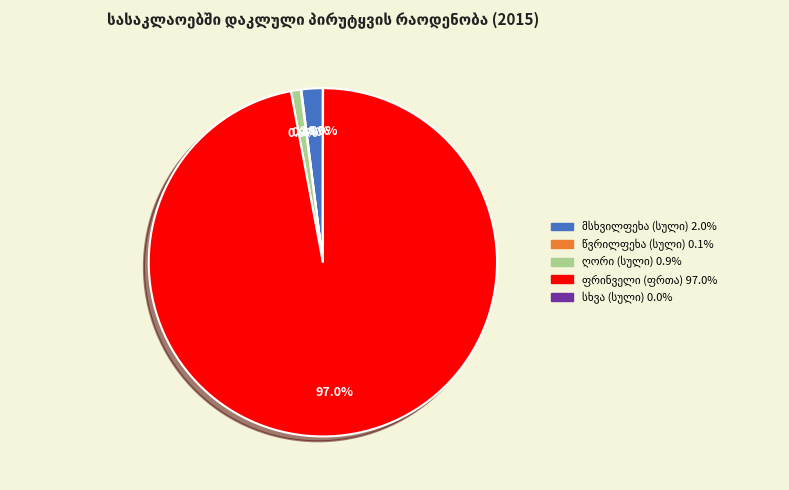

To the nearest percent, what portion does მსხვილფეხა (სული) represent?

2%